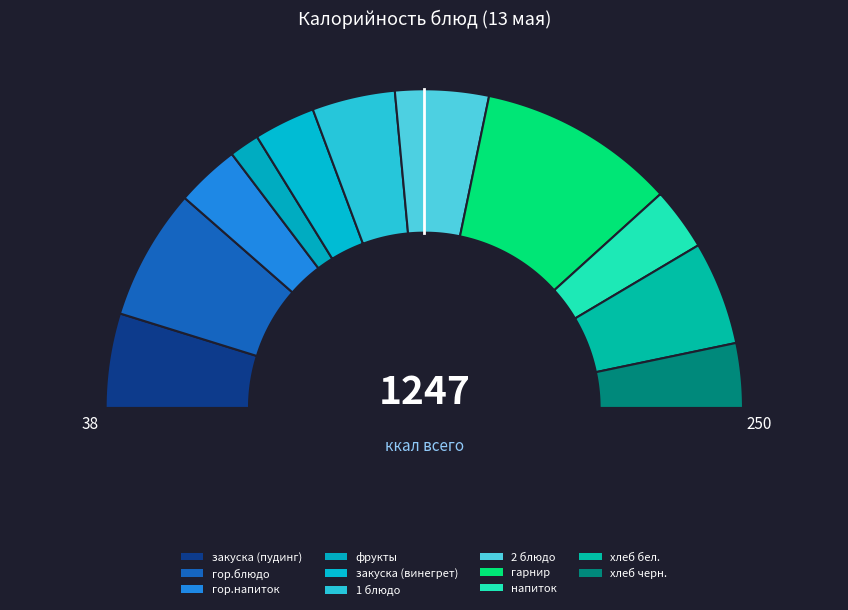

To the nearest percent, what portion does фрукты represent?

3%